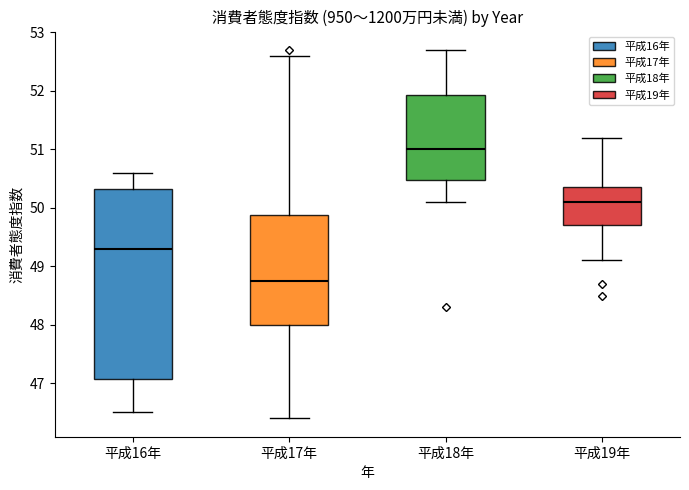

Comparing the boxes themselves (not the whiskers), which one is the tallest?

平成16年